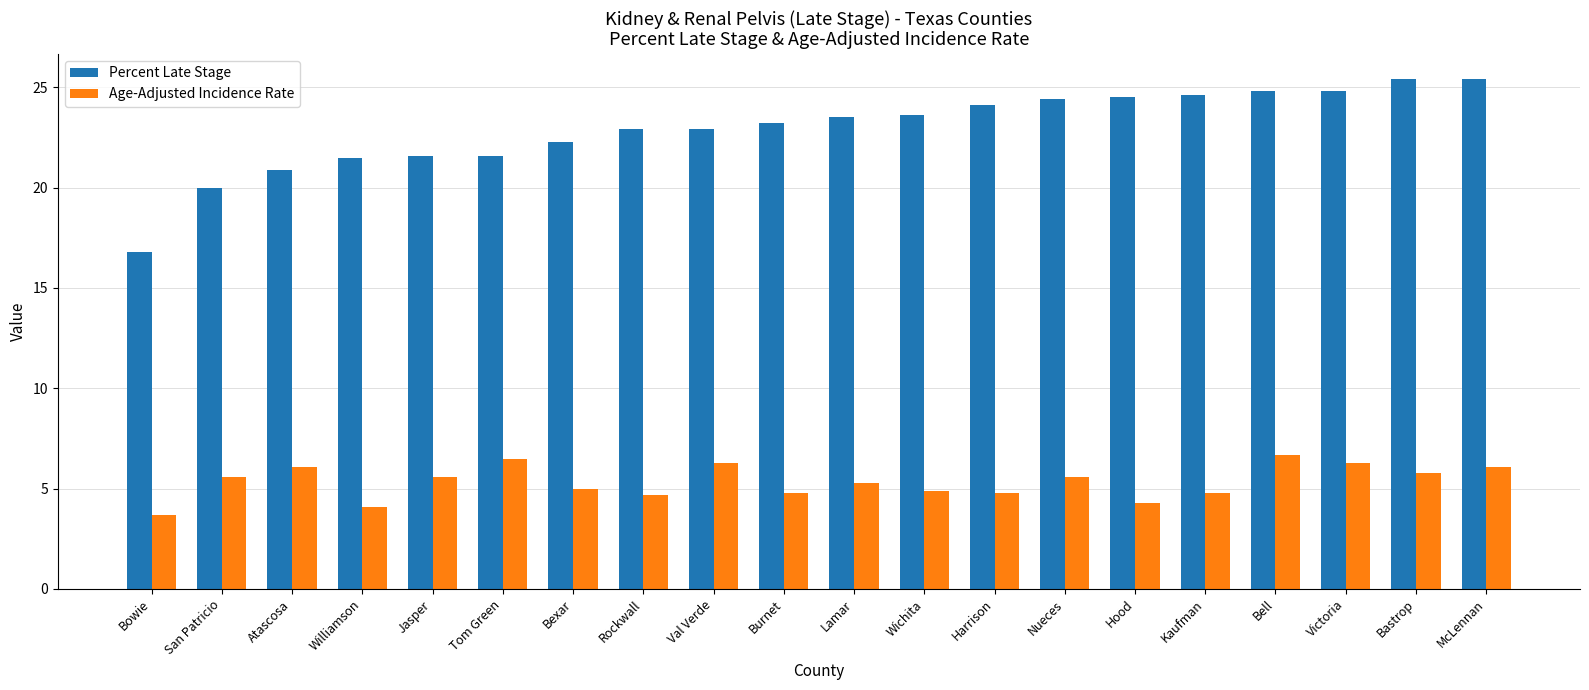

Count the number of data series in this chart.

2